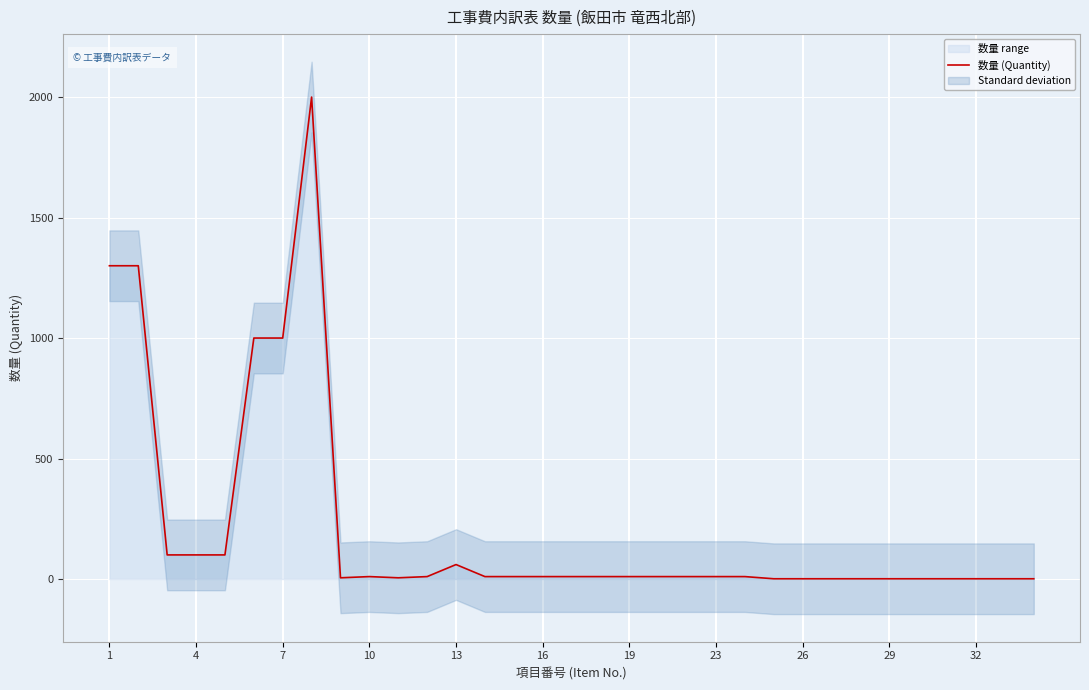

What is the highest value of the 数量 (Quantity) series?

2000